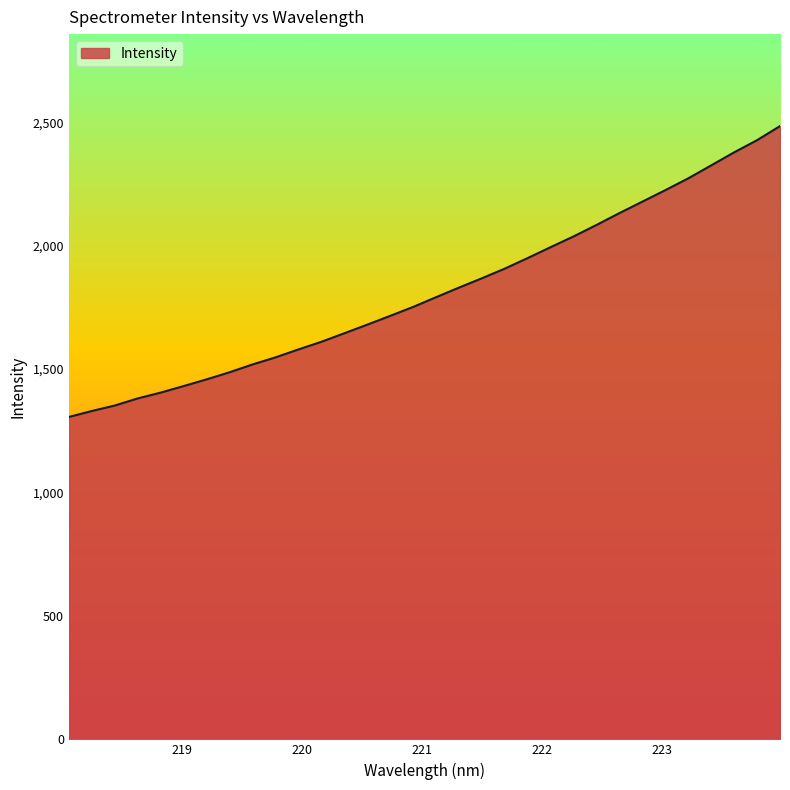

What is the smallest value displayed?

1305.9